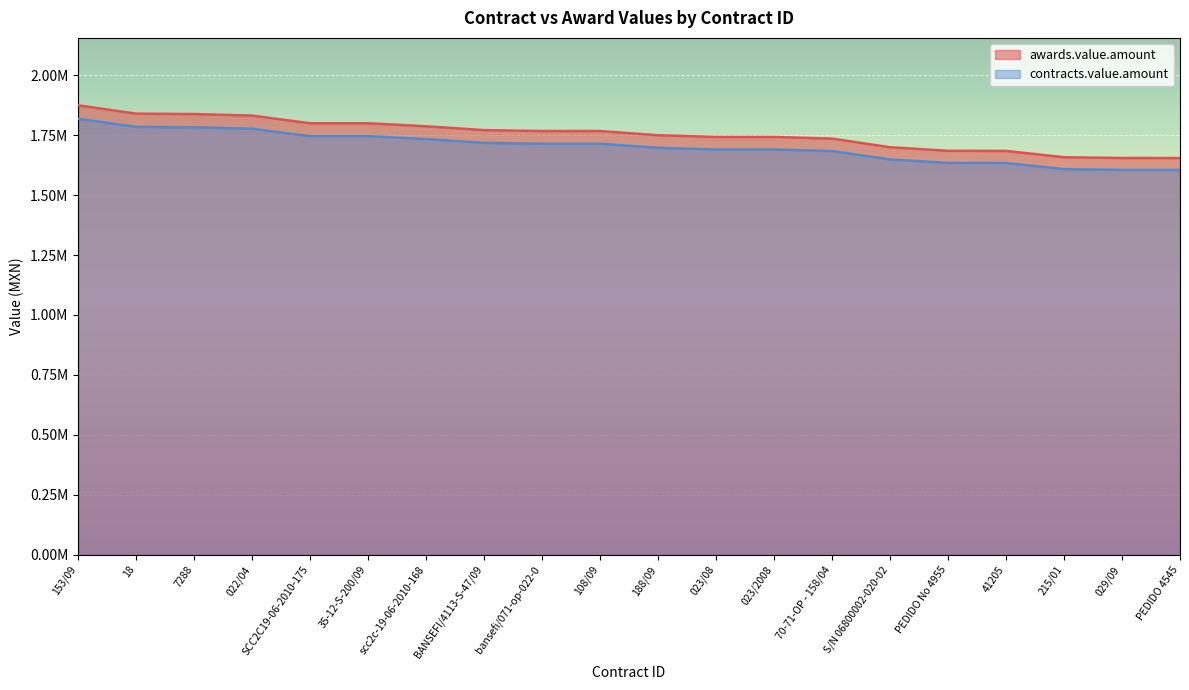

True or false: contracts.value.amount has a value of 1783248.0 at 7288.

True